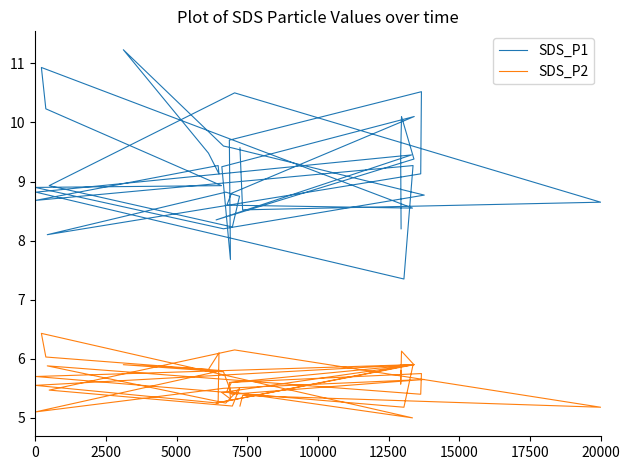

True or false: SDS_P2 and SDS_P1 intersect in this chart.

False